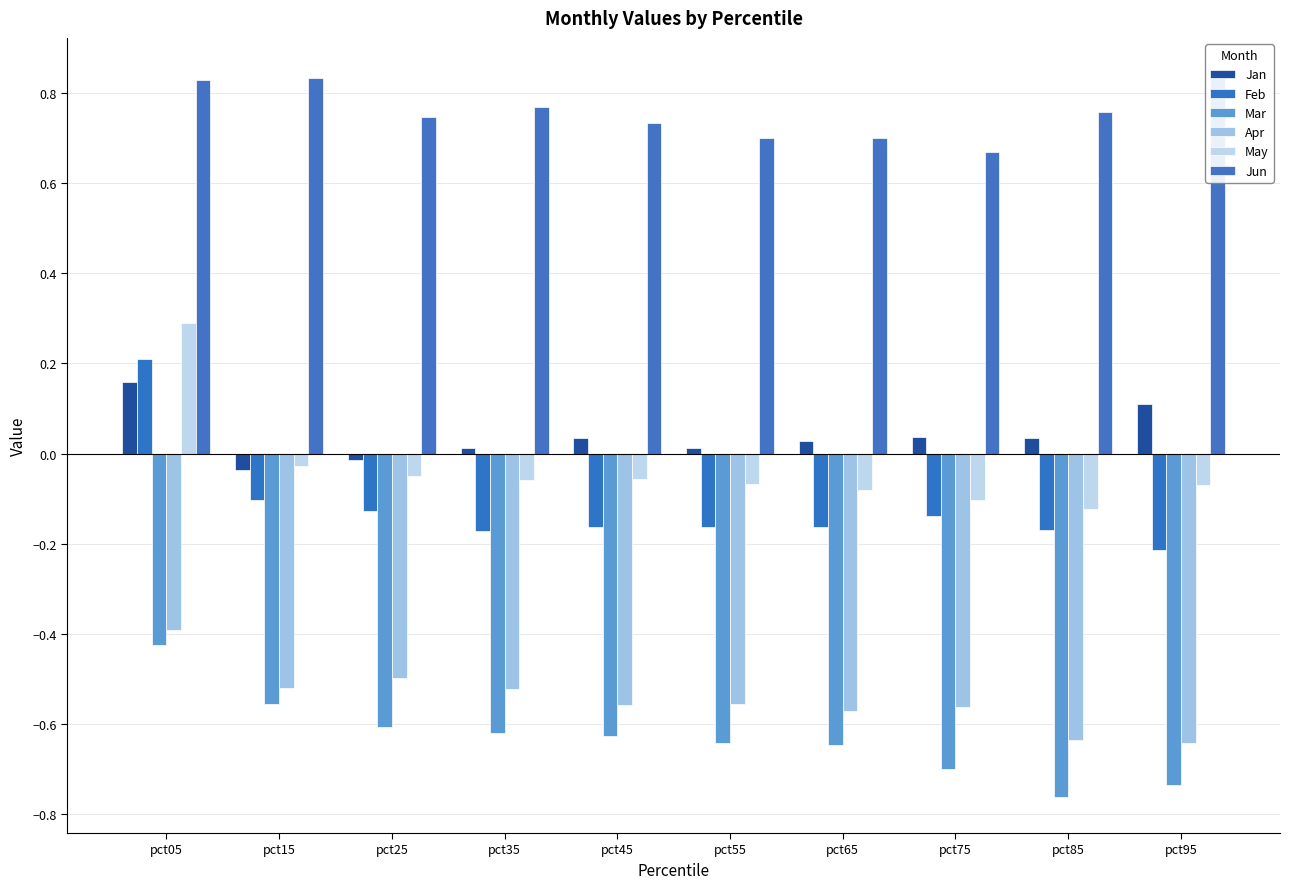

At which category is the sum across all series the highest?

pct05